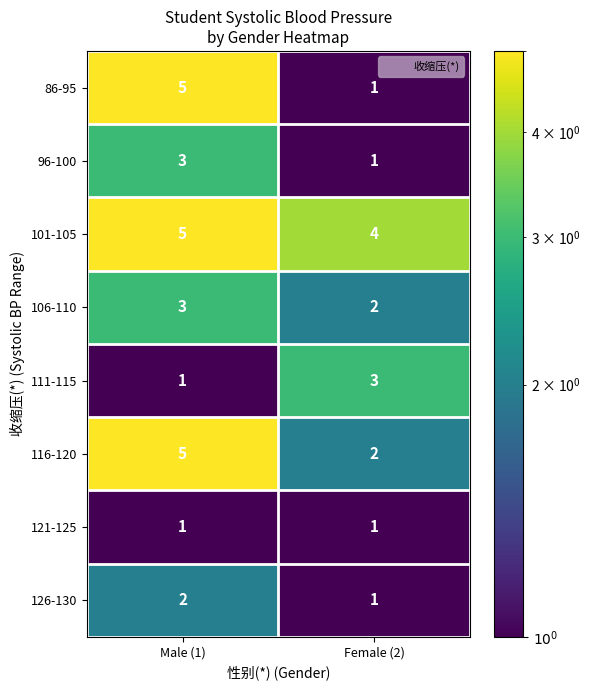

Which series has the largest total across all categories?

101-105